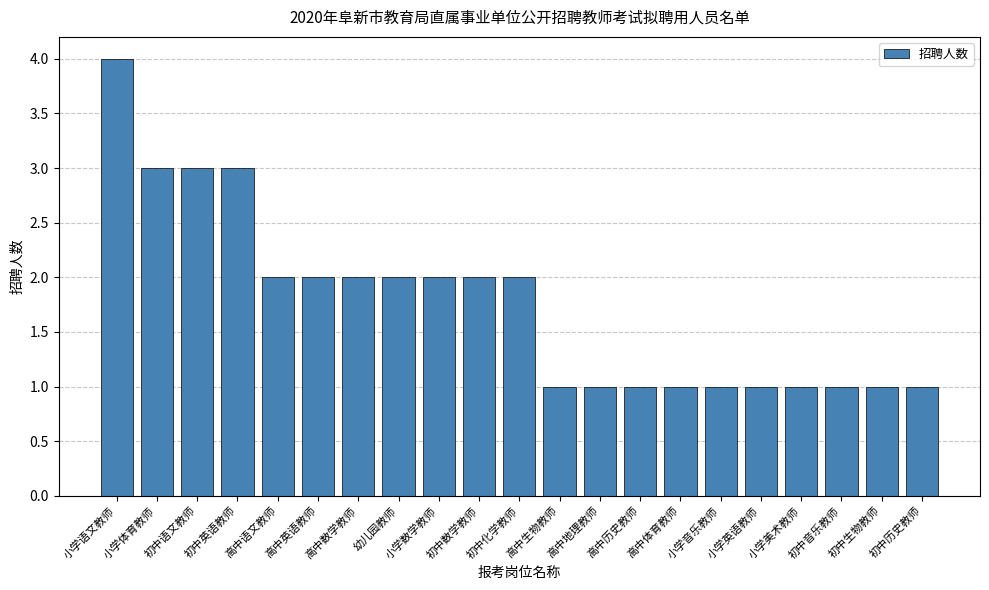

Are the bars grouped side by side (vs. stacked)?

No